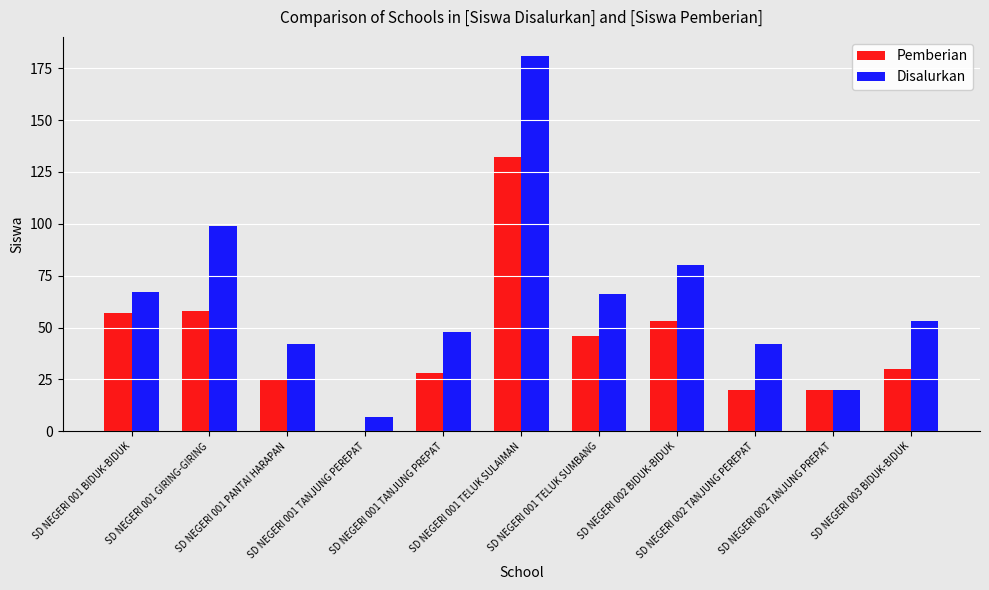

Is the value of Disalurkan at SD NEGERI 001 TELUK SULAIMAN greater than the value of Pemberian at SD NEGERI 001 PANTAI HARAPAN?

Yes